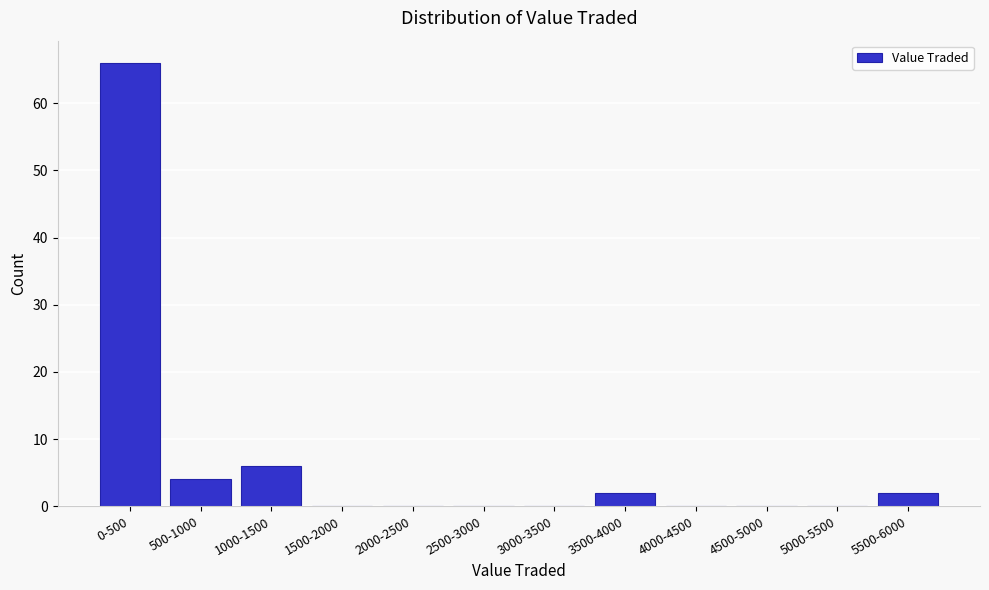

Reading left to right, list all the values displayed in this chart.

0-500=66	500-1000=4	1000-1500=6	1500-2000=0	2000-2500=0	2500-3000=0	3000-3500=0	3500-4000=2	4000-4500=0	4500-5000=0	5000-5500=0	5500-6000=2